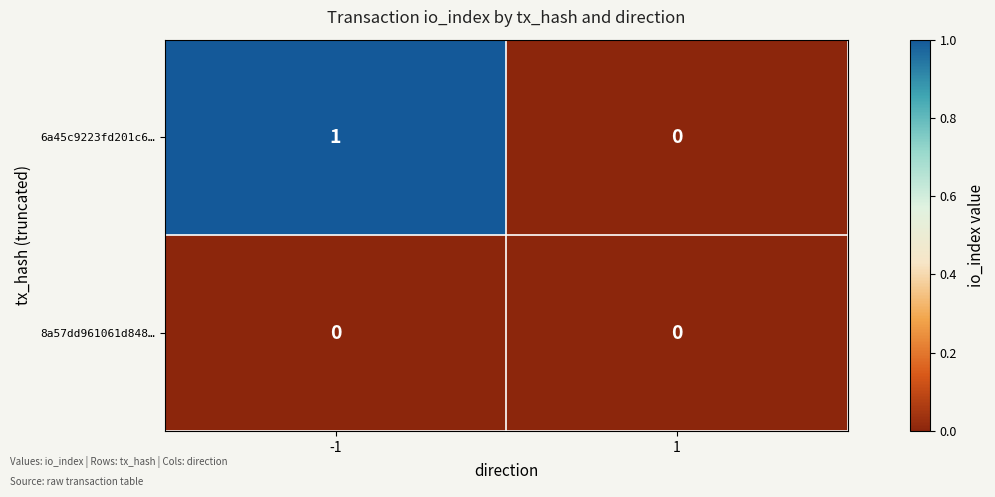

Is the value of 8a57dd961061d848… at 1 greater than the value of 6a45c9223fd201c6… at -1?

No